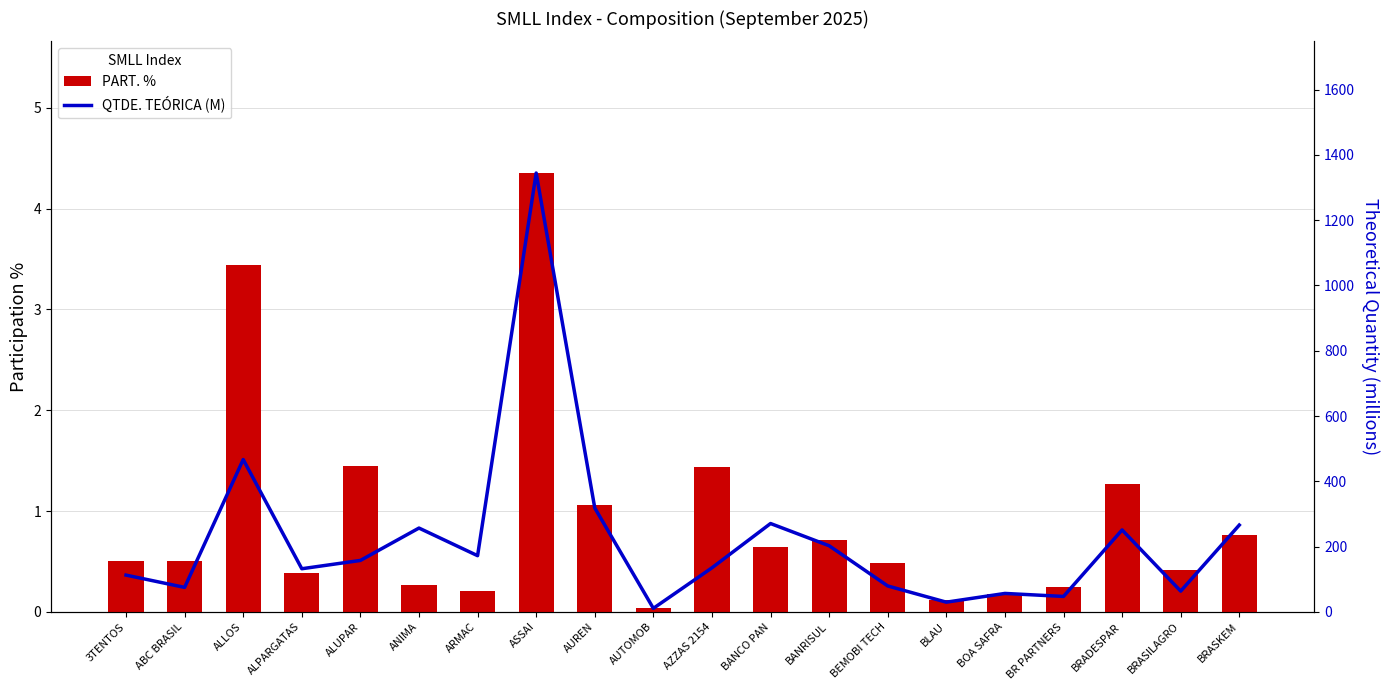

The PART. % series shows 0.0 at BOA SAFRA. True or false?

False